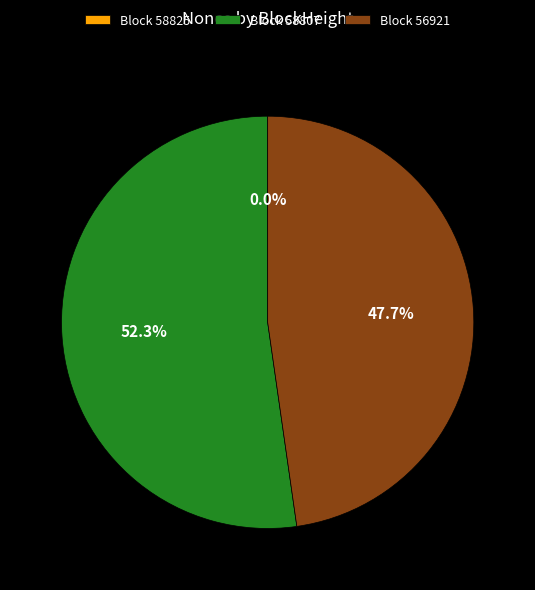

Which category has the biggest portion of the pie?

Block 58807